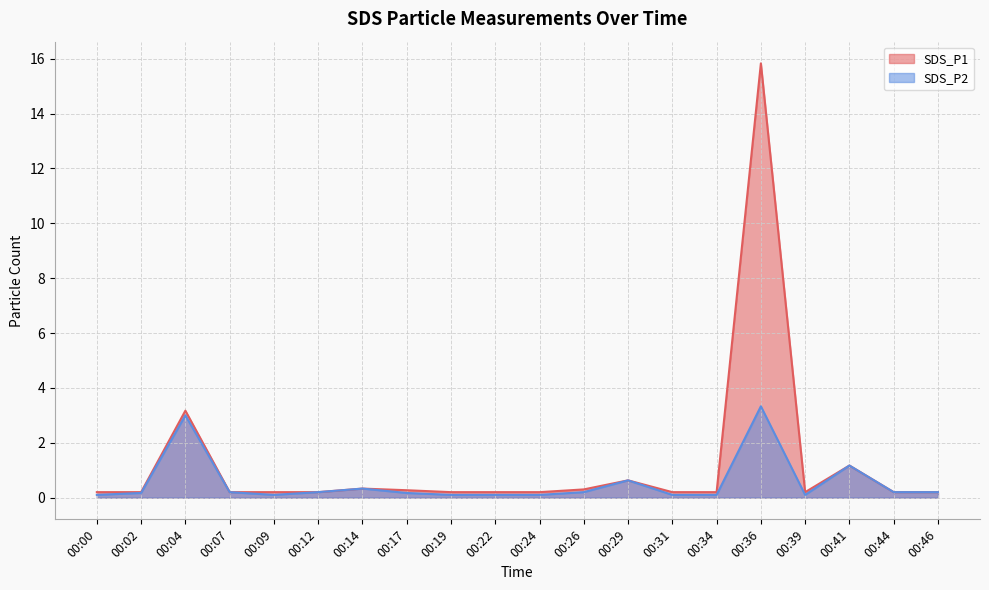

The SDS_P2 series shows 0.3 at 00:17. True or false?

False